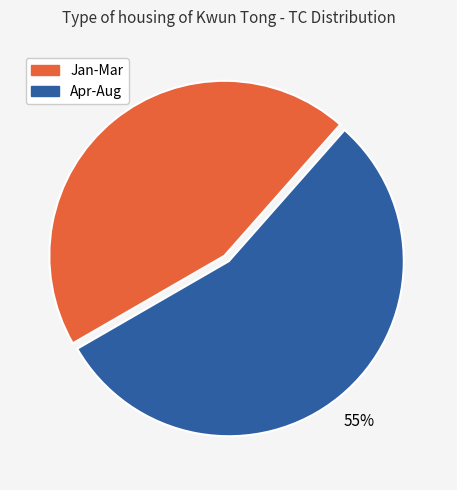

To the nearest percent, what is the average slice percentage?

50%